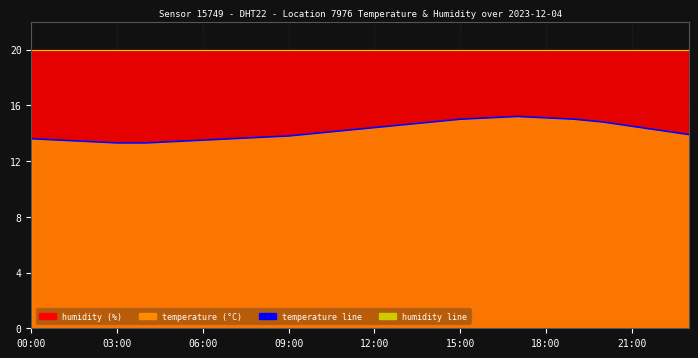

What is the difference between the highest and lowest values at 15:00?

5.0